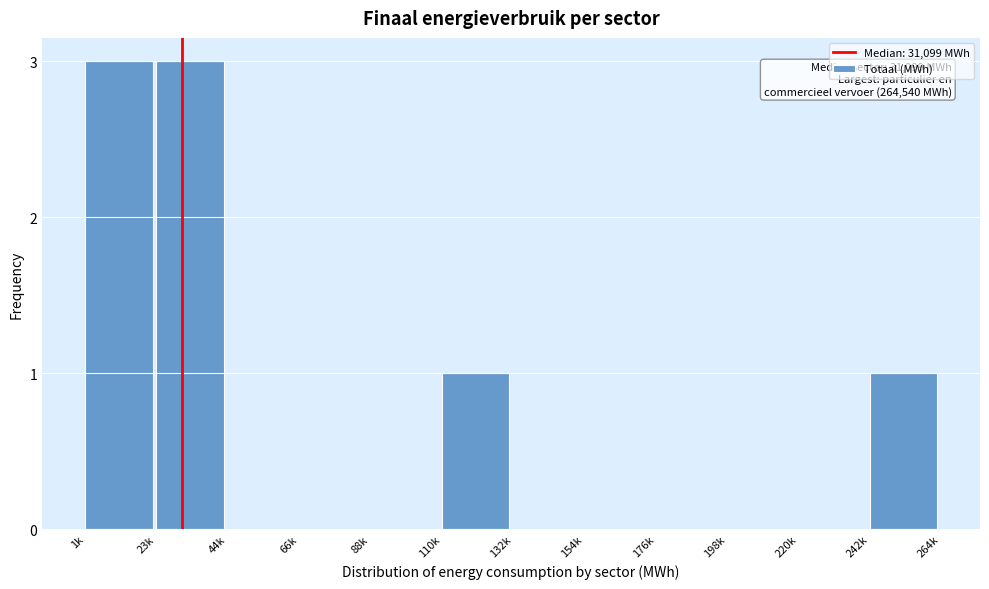

Reading left to right, what are all the values shown in this chart?

1k=3	23k=3	44k=0	66k=0	88k=0	110k=1	132k=0	154k=0	176k=0	198k=0	220k=0	242k=1